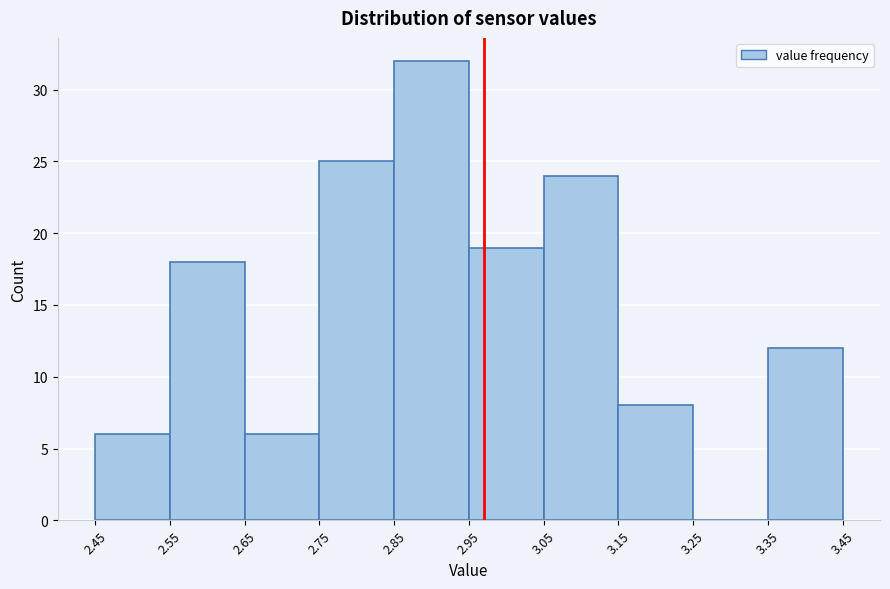

How tall is the bar that spans 2.75 to 2.85 on the x-axis? The values are not printed on the chart, so give them approximately, as read against the axis.

25